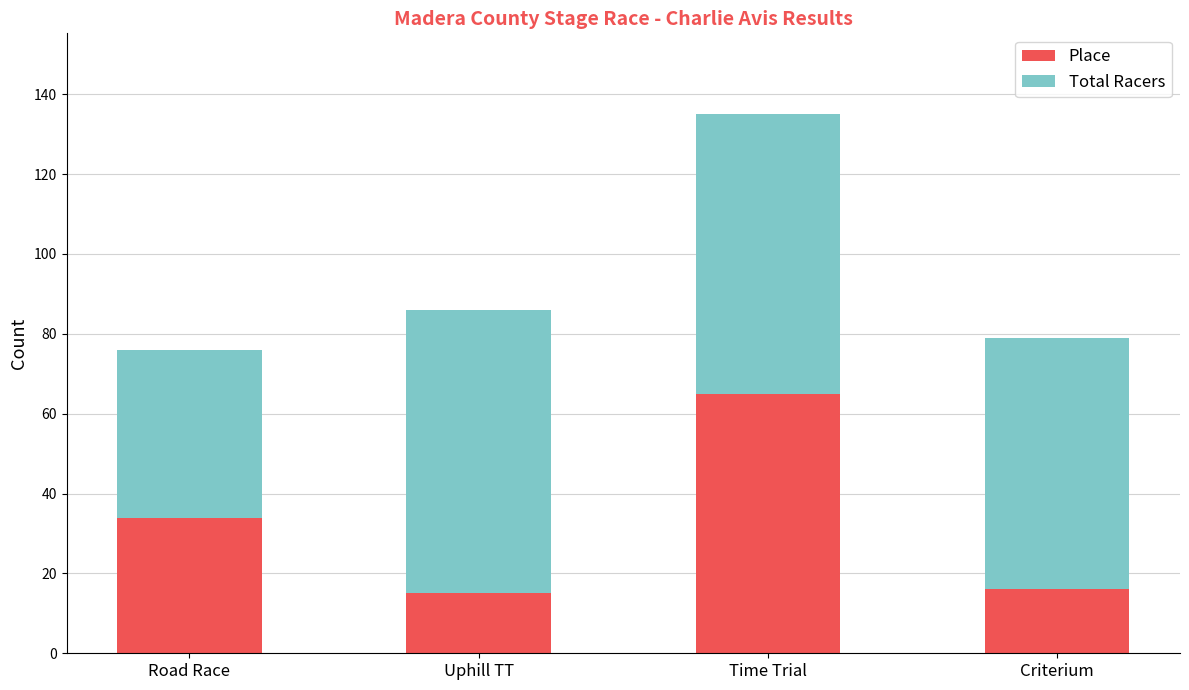

How many data points in Place are less than 34?

2